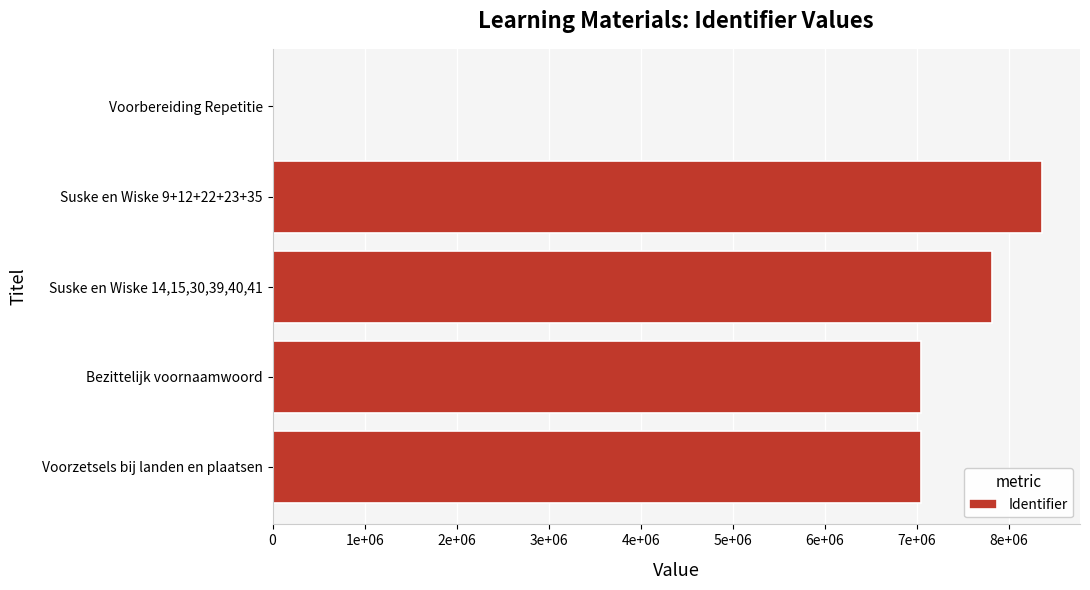

How many bars are there in total?

5